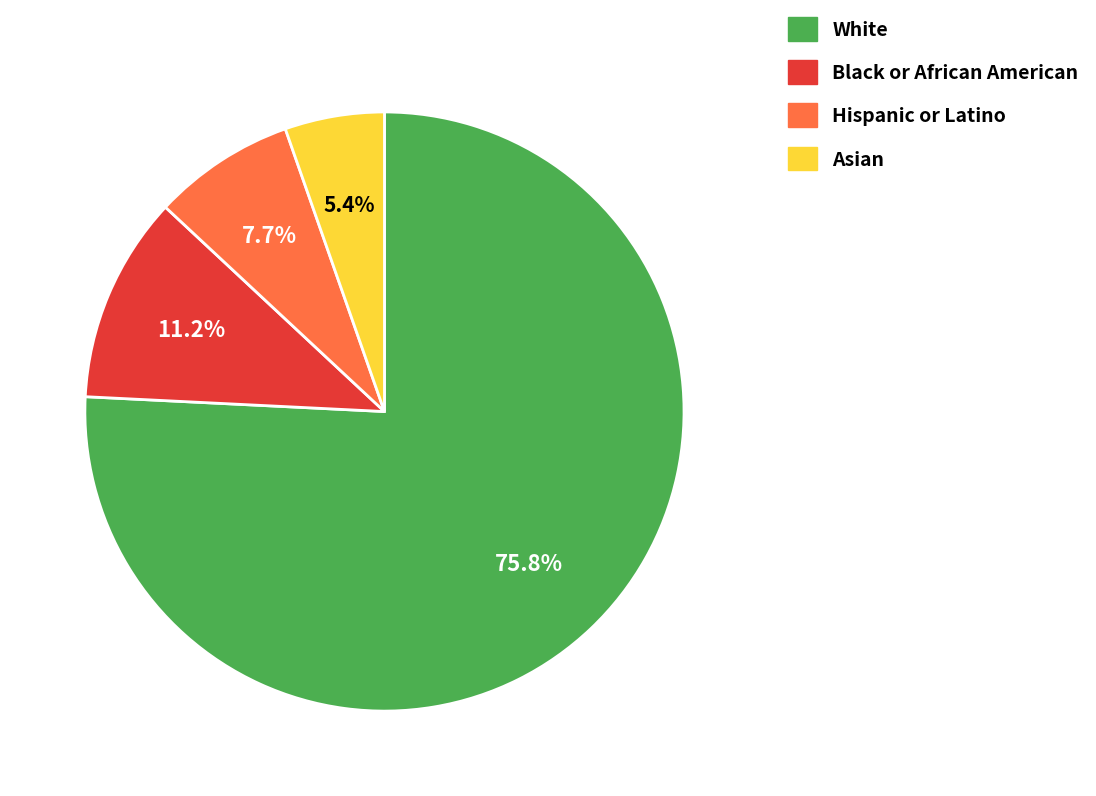

Rank the categories by value from highest to lowest.

White, Black or African American, Hispanic or Latino, Asian